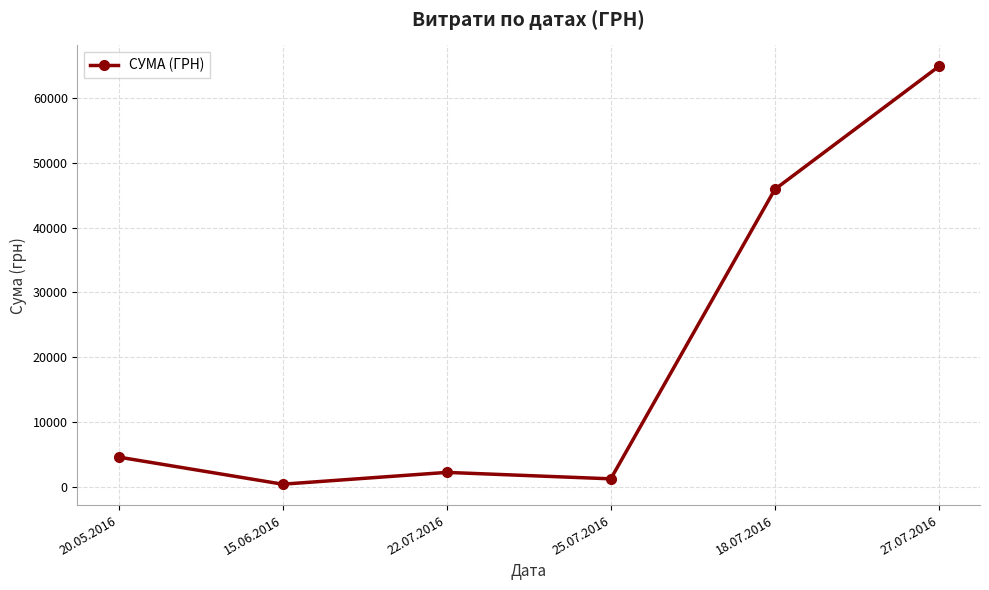

What is the label of the 5th point from the right?

15.06.2016